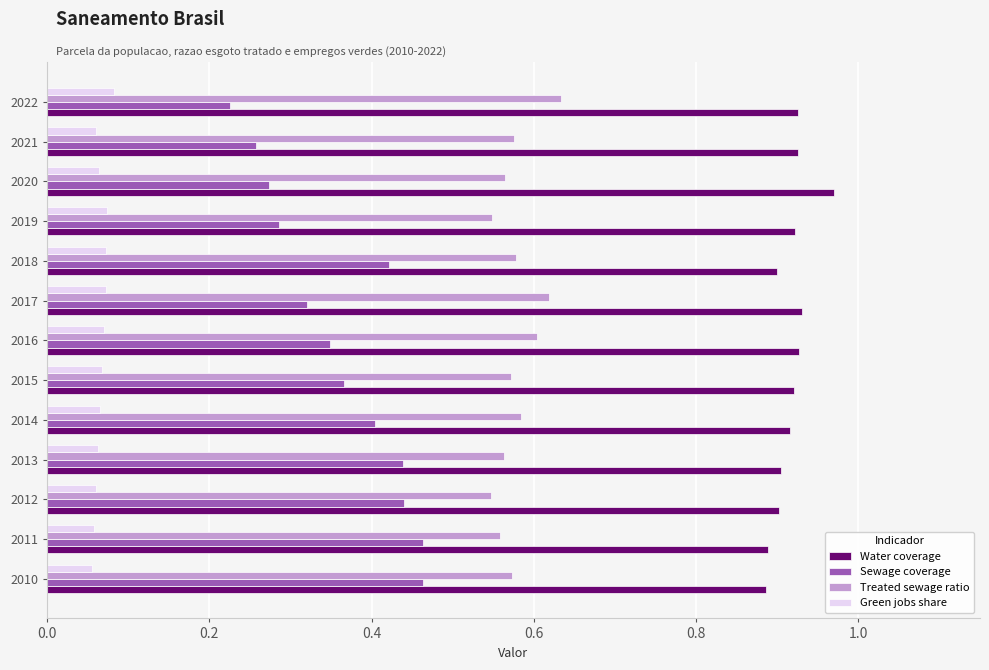

How many series are shown in this chart?

4